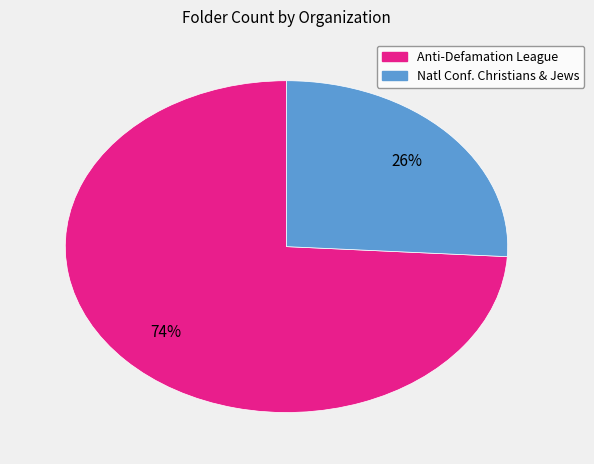

Is there any slice that represents more than half of the pie?

Yes